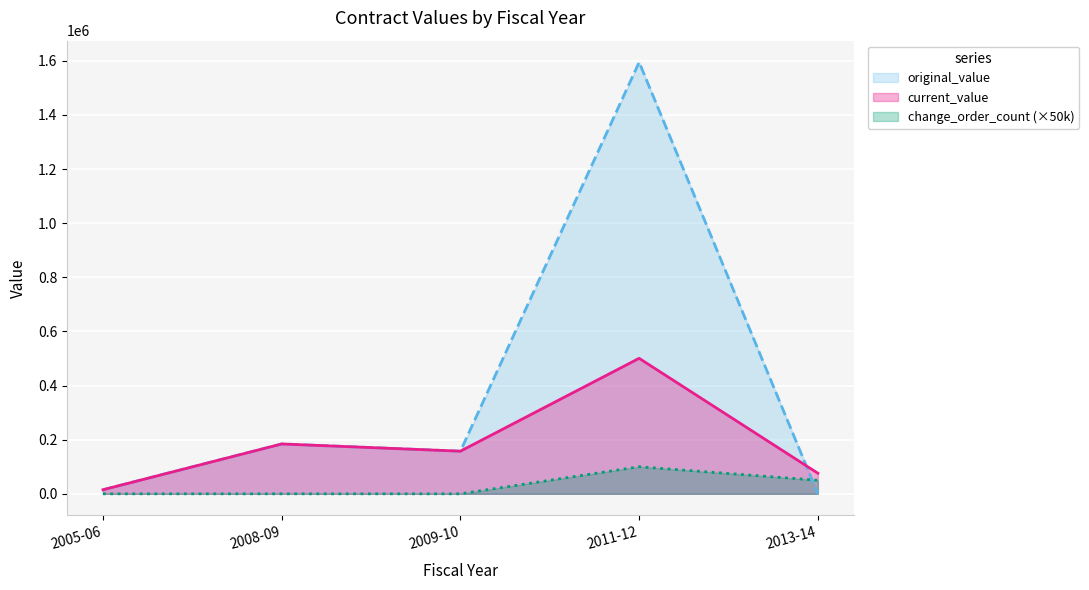

How many interior local peaks does the current_value series have?

2